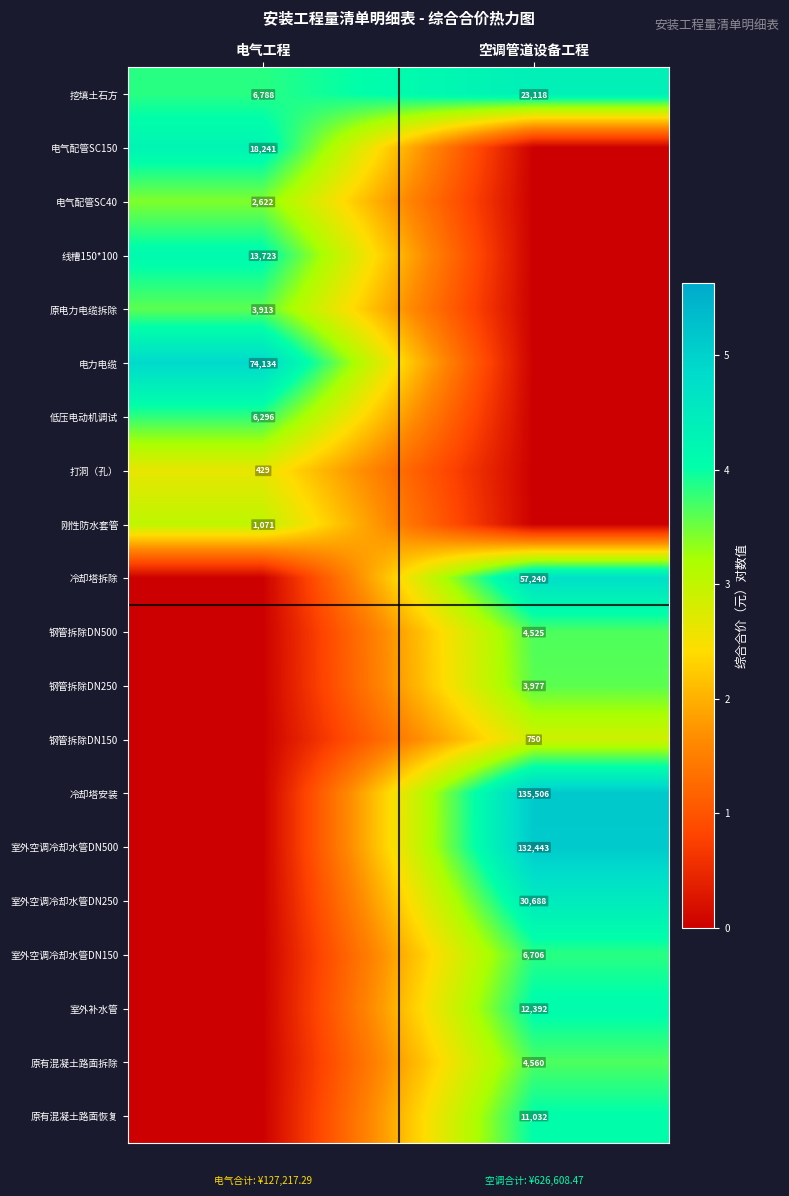

True or false: 原电力电缆拆除 has a value of 1072 at 电气工程.

False